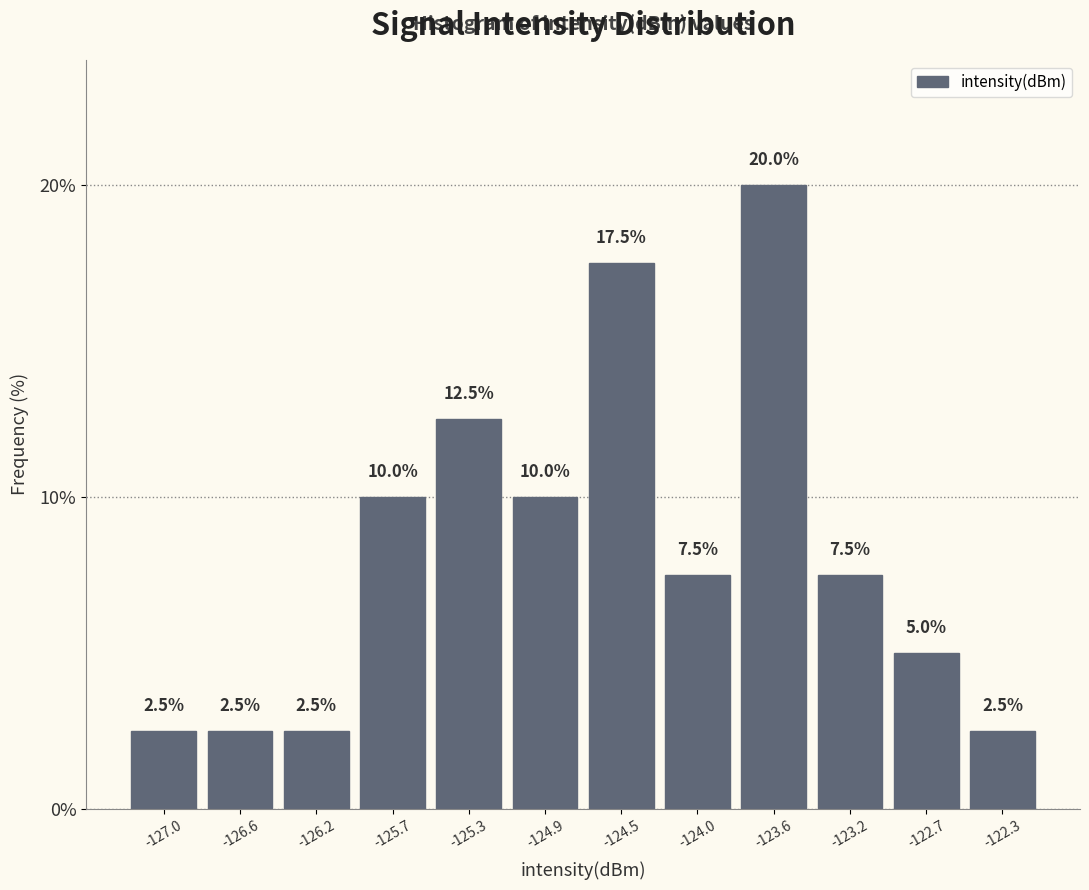

Which range on the x-axis has the tallest bar?

-123.80 to -123.40